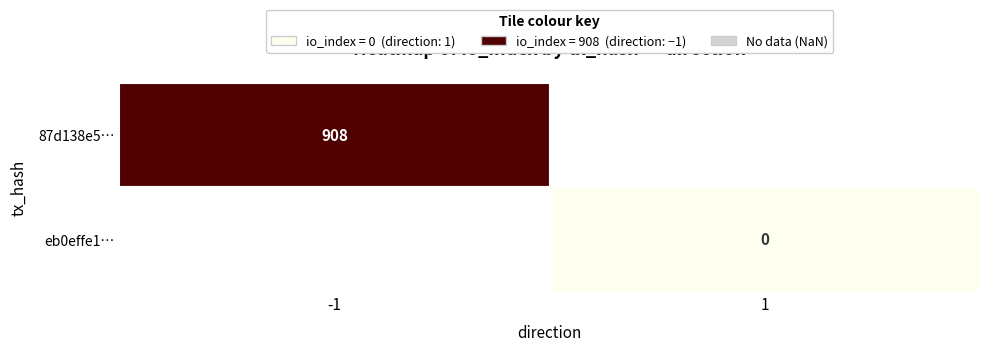

What is the minimum value for 87d138e5…?

908.0